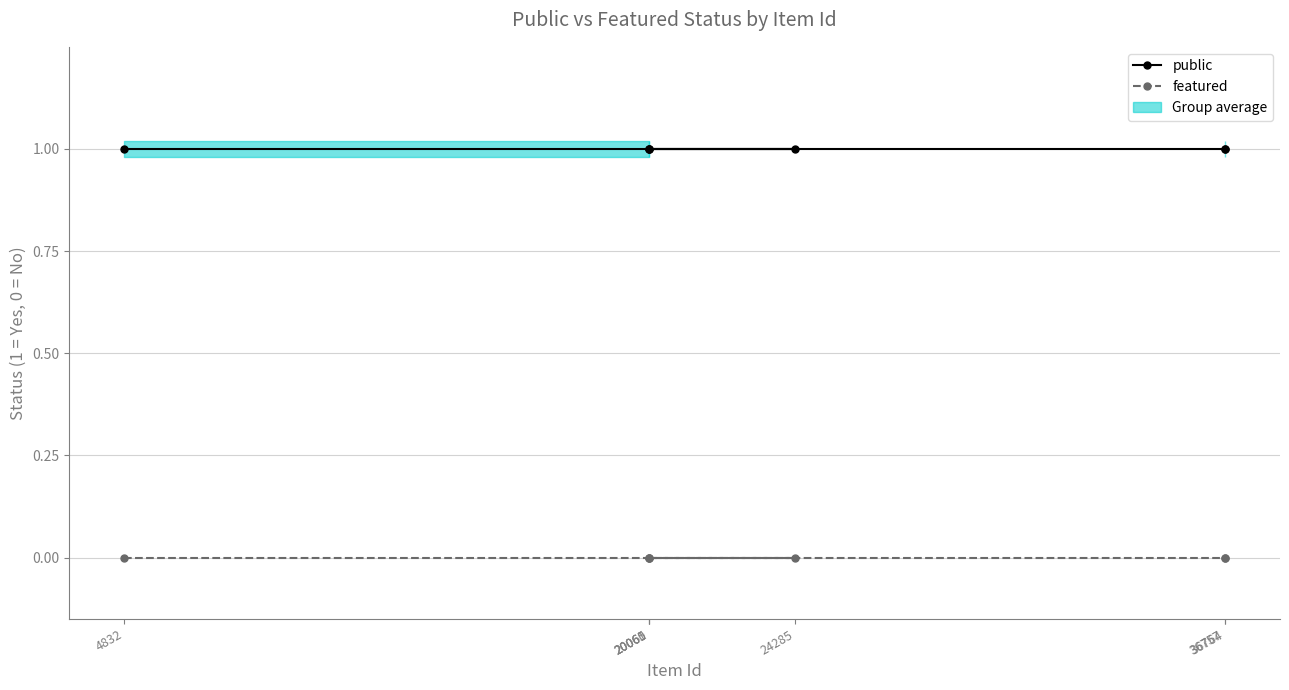

Reading left to right, transcribe all the data shown in this chart.

public: 4832=1	24285=1	20060=1	20061=1	20065=1	36757=1	36764=1
featured: 4832=0	24285=0	20060=0	20061=0	20065=0	36757=0	36764=0